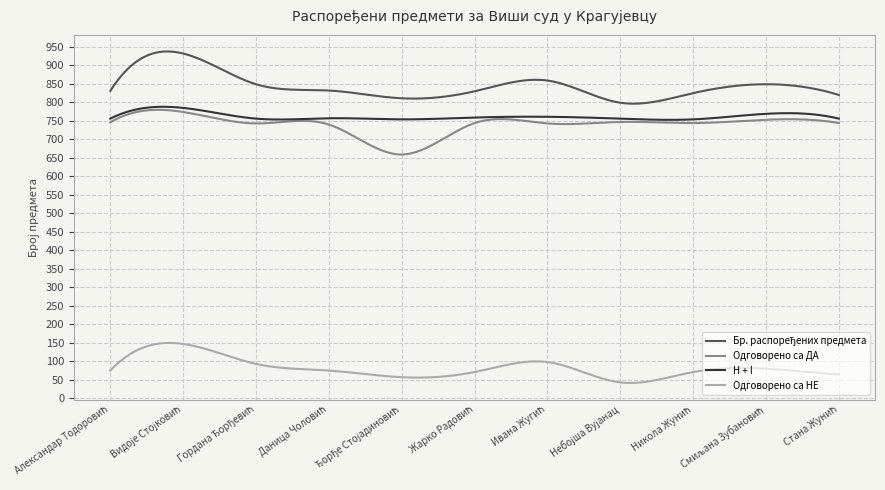

True or false: H + I and Одговорено са НЕ cross at least once.

False